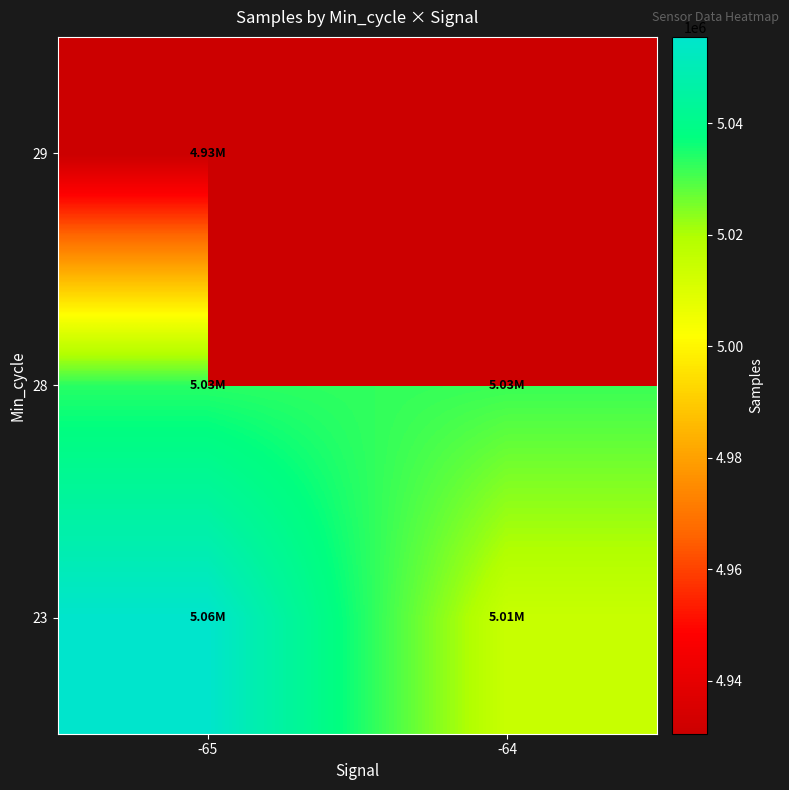

Rank the series by their average value, from lowest to highest.

28, 29, 23